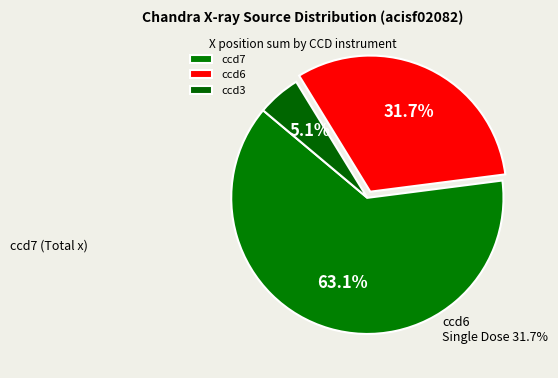

Rank the categories by value from highest to lowest.

ccd7, ccd6, ccd3